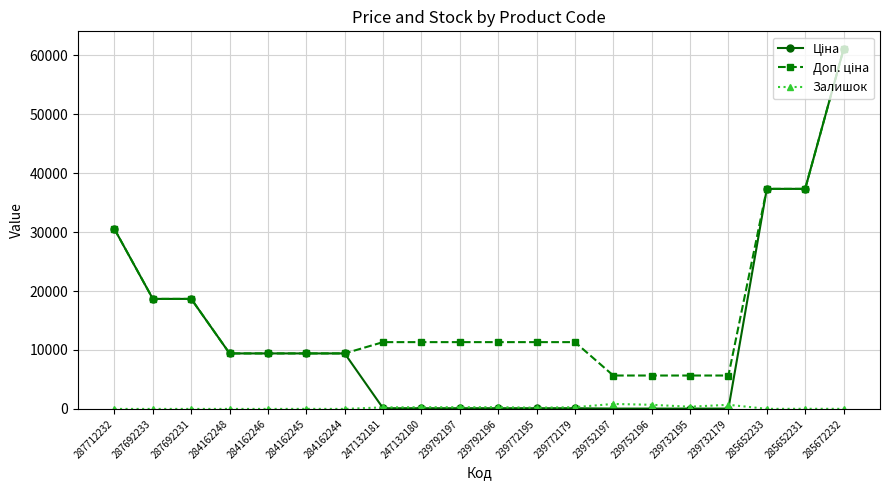

At which category is the sum across all series the highest?

285672232